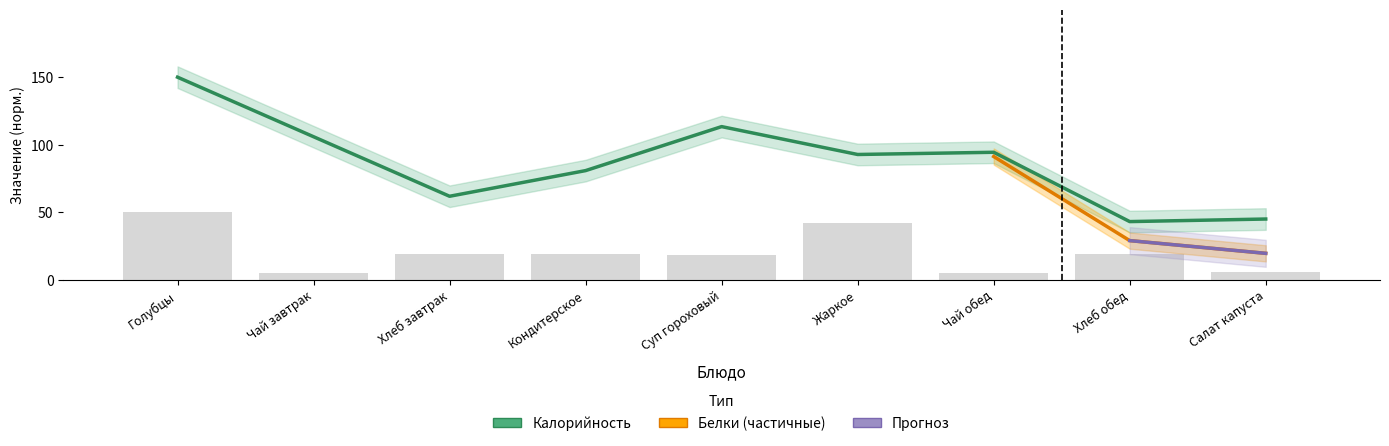

How many bars are there in total?

9